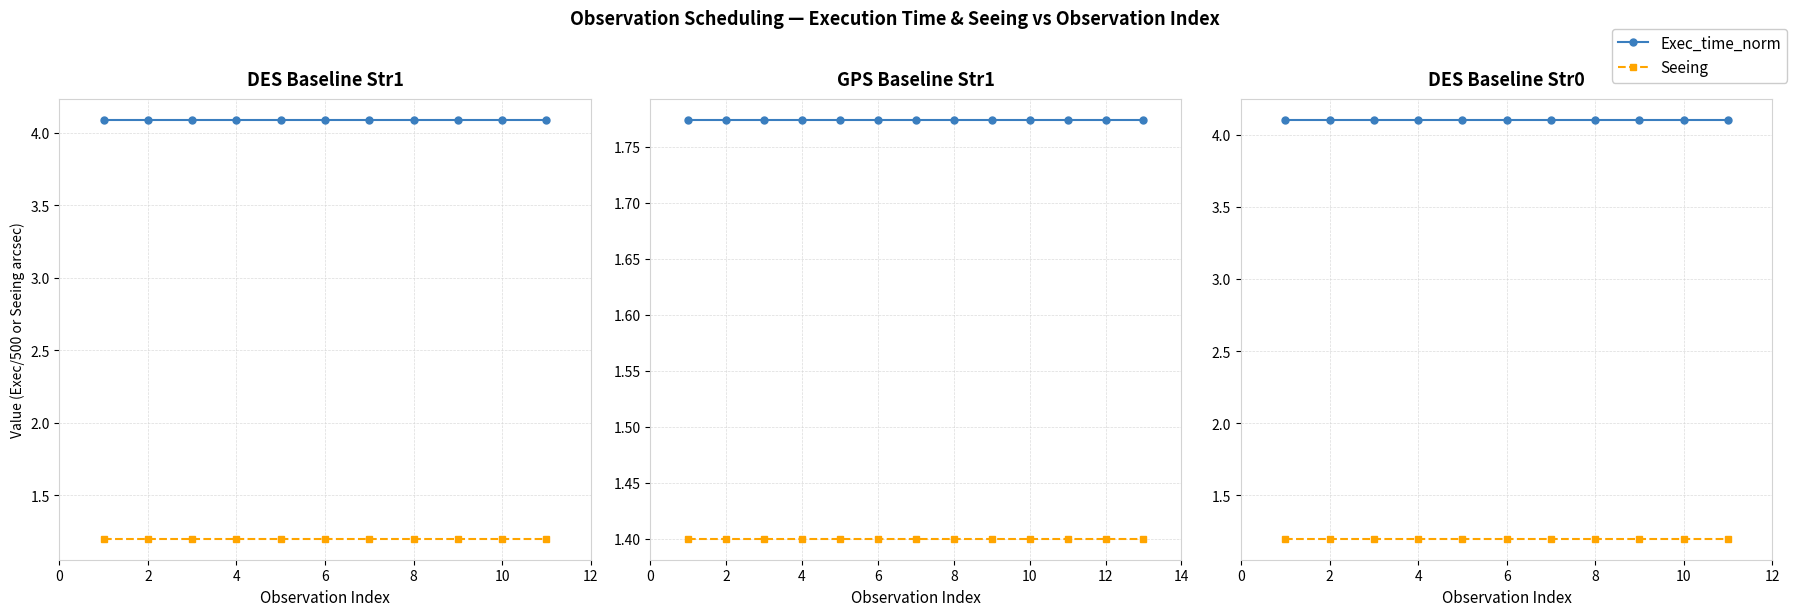

What are all the series names shown in the legend?

Exec_time_norm, Seeing